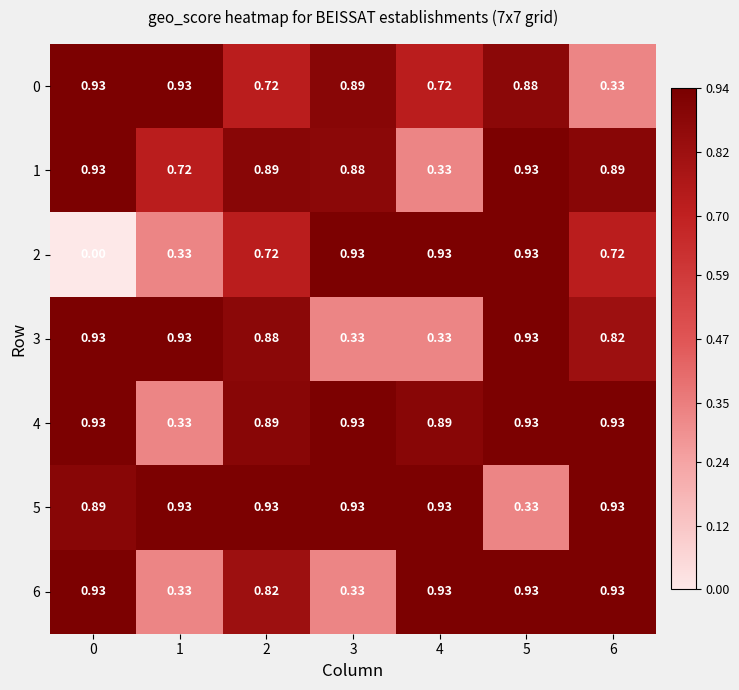

Is the value of 4 at 1 greater than the value of 5 at 0?

No